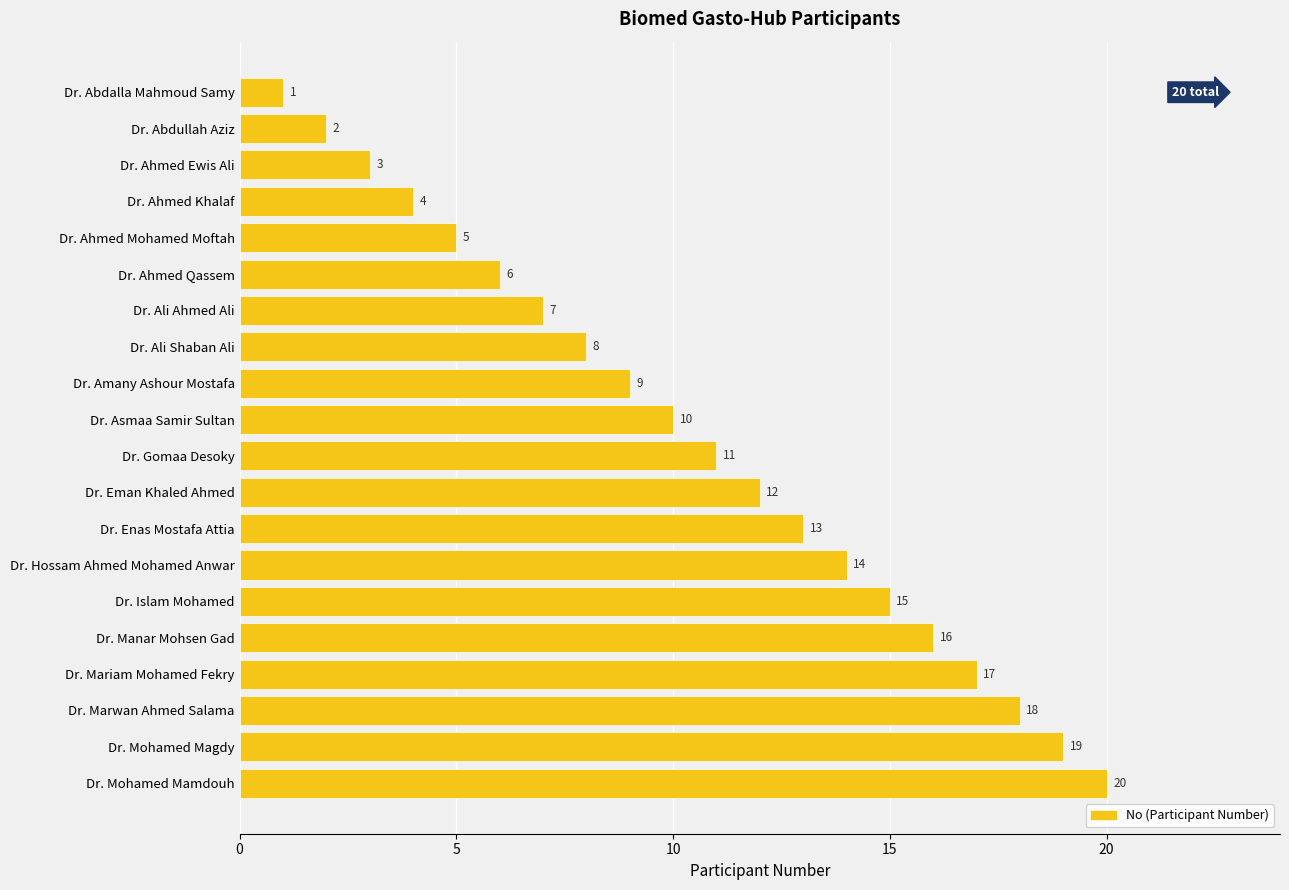

Which has a higher value, Dr. Hossam Ahmed Mohamed Anwar or Dr. Abdullah Aziz?

Dr. Hossam Ahmed Mohamed Anwar